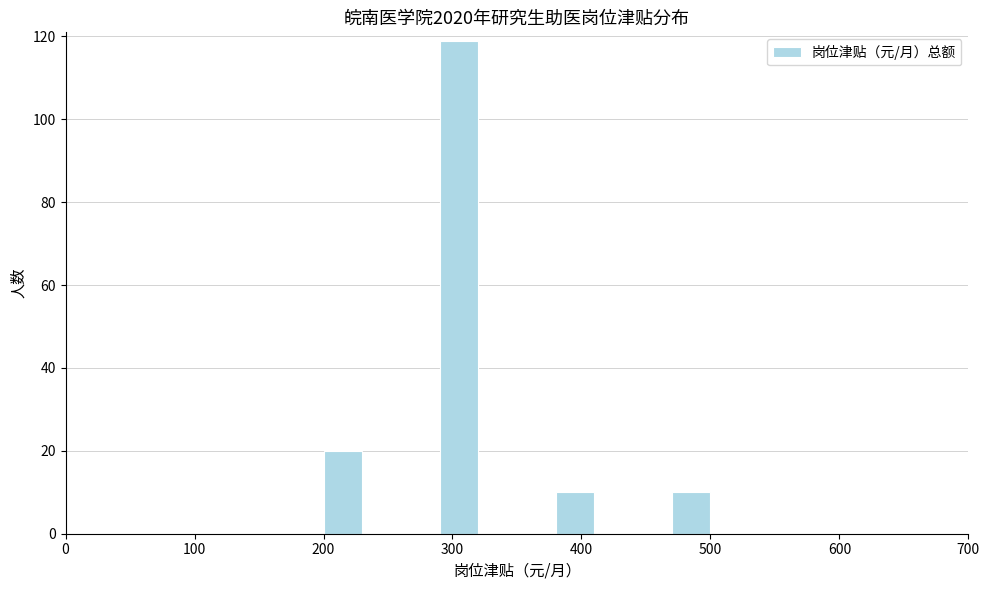

Read against the x-axis, roughly where is the centre of the tallest bar?

310